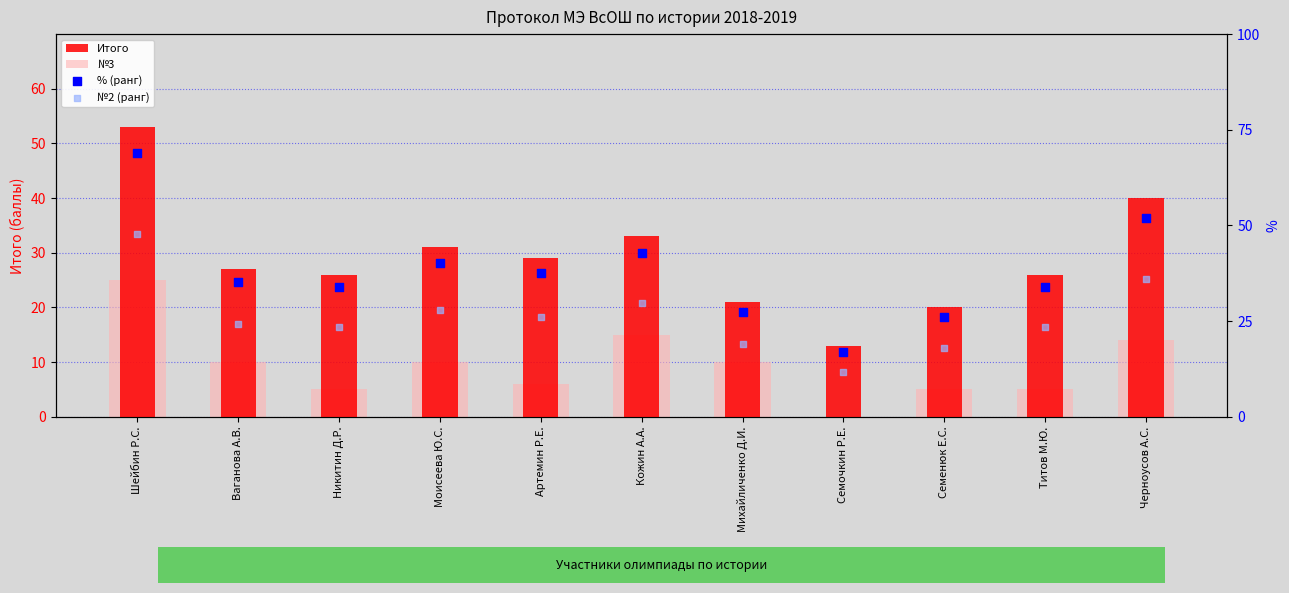

What are all the series names shown in the legend?

Итого, №3, % (ранг), №2 (ранг)